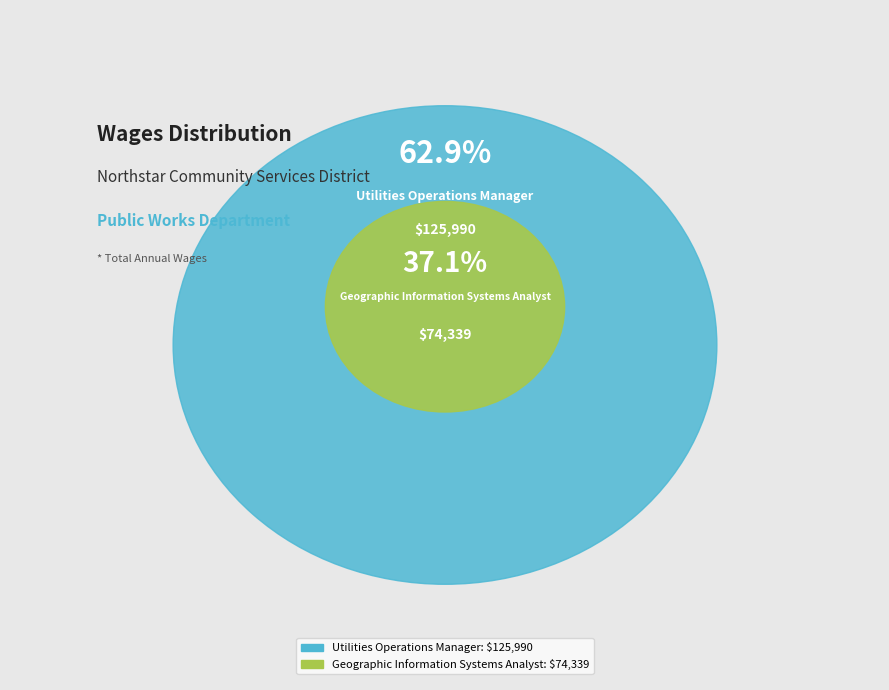

Which slice is the smallest?

Geographic Information Systems Analyst